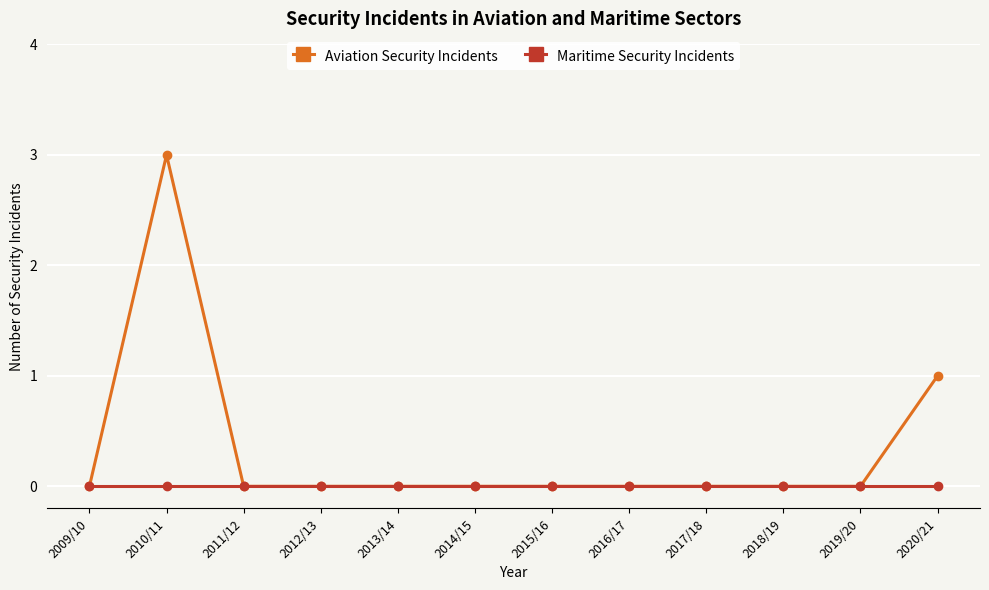

Reading left to right, transcribe all the data shown in this chart.

Aviation Security Incidents: 0	3	0	0	0	0	0	0	0	0	0	1
Maritime Security Incidents: 0	0	0	0	0	0	0	0	0	0	0	0